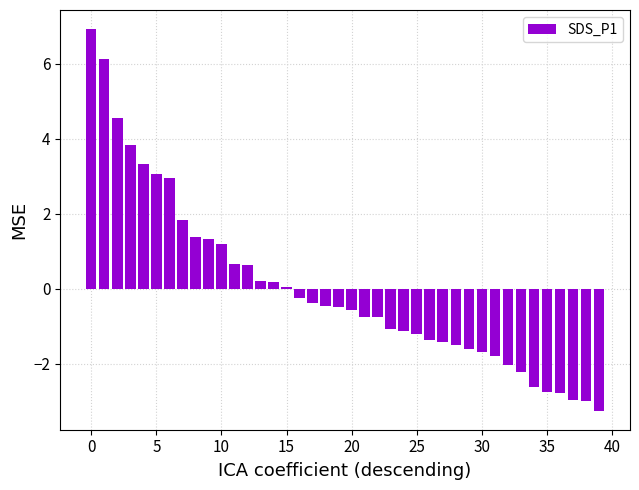

What is the value of the 22nd bar from the left?

-0.8